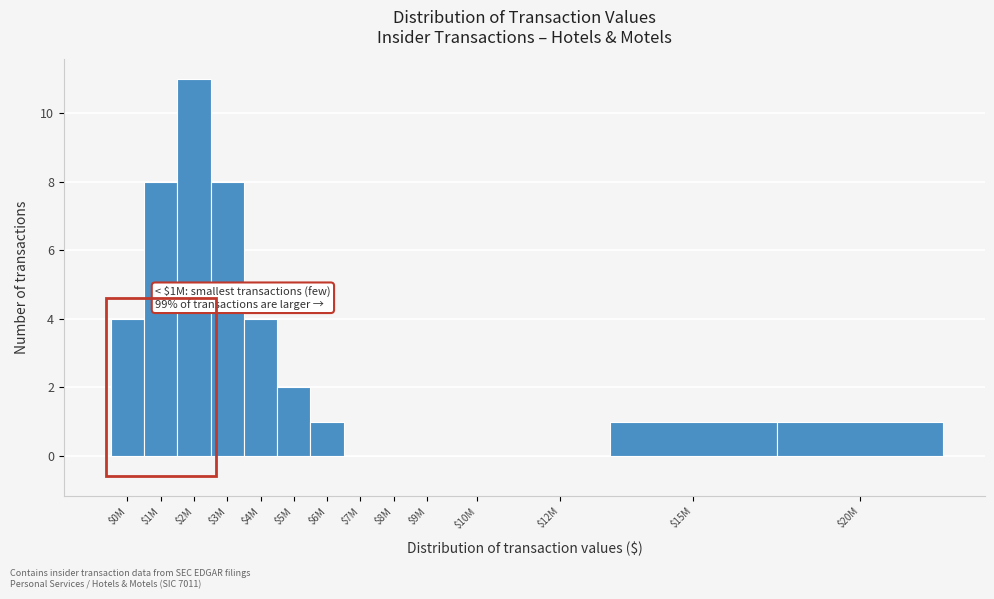

At which category does the chart reach its peak across all series?

$2M